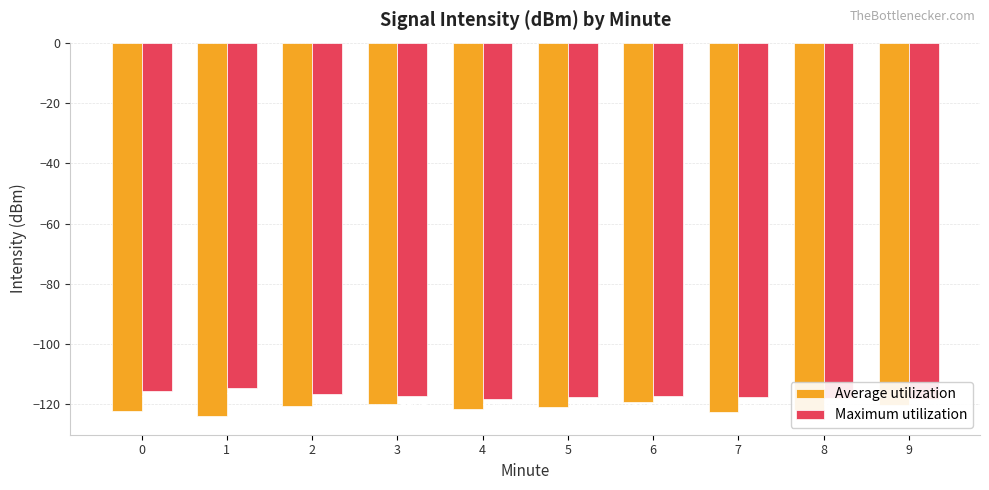

The Maximum utilization series shows -117.5 at 5. True or false?

True